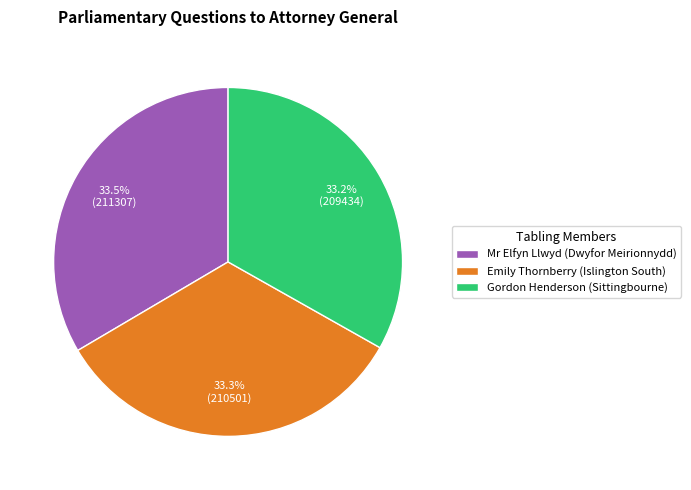

Does any single category account for the majority?

No